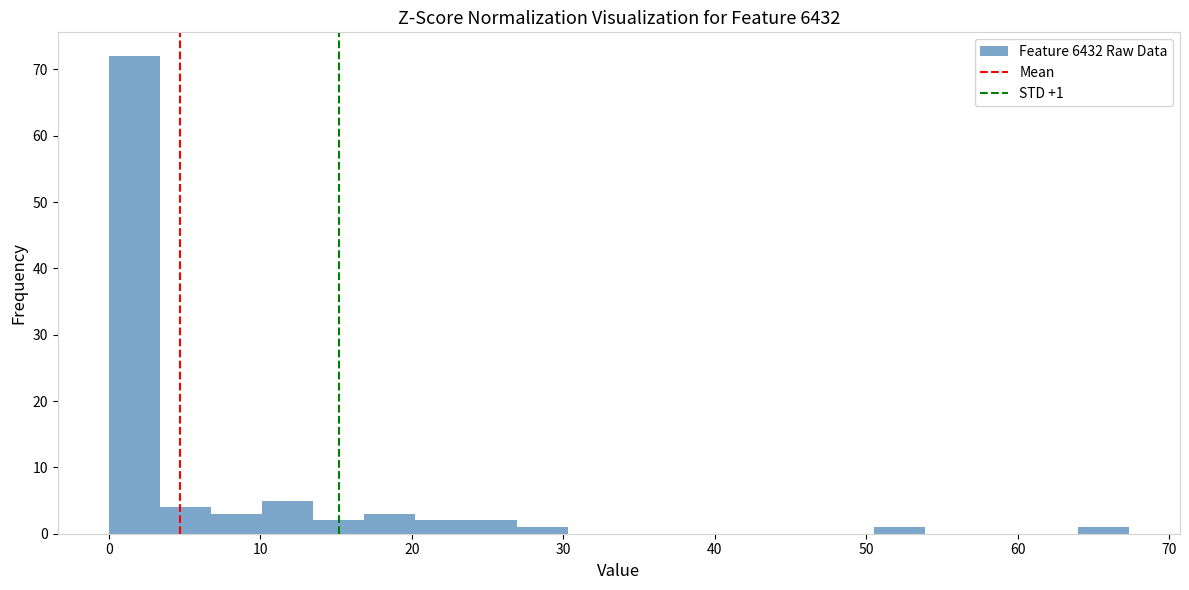

Read against the x-axis, roughly where is the centre of the tallest bar?

2